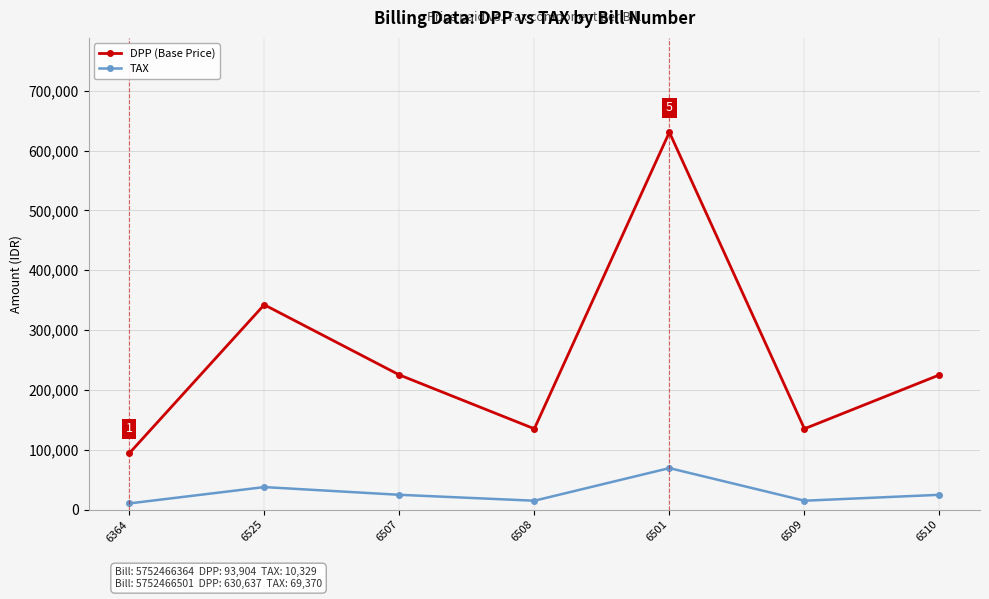

What is the sum of the DPP (Base Price) values at 6507 and 6509?

360250